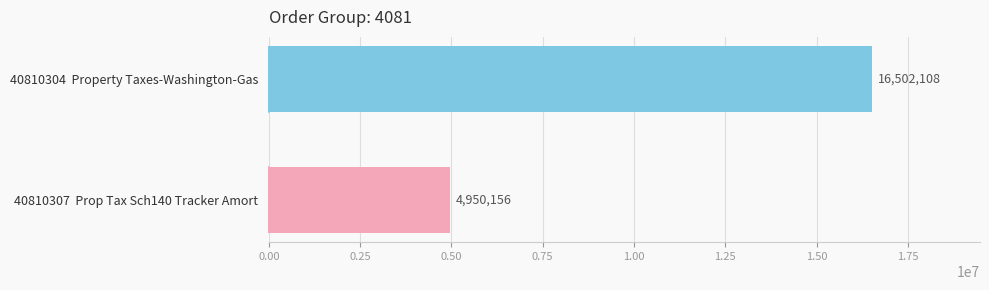

What is the difference between the maximum and minimum values?

11551952